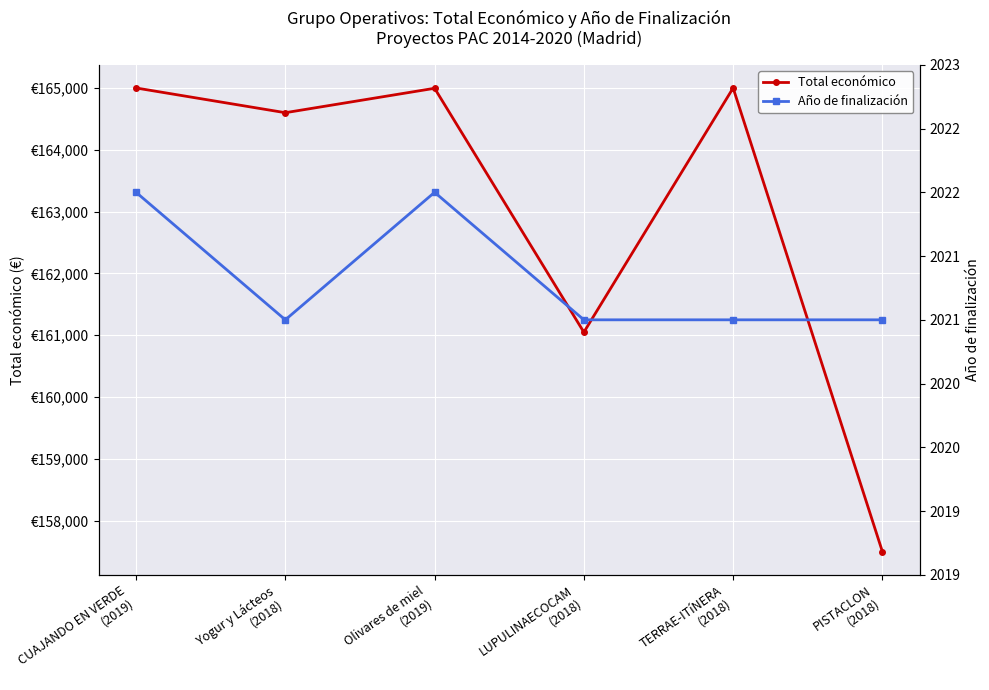

Where is the first local minimum for Año de finalización?

Yogur y Lácteos
(2018)